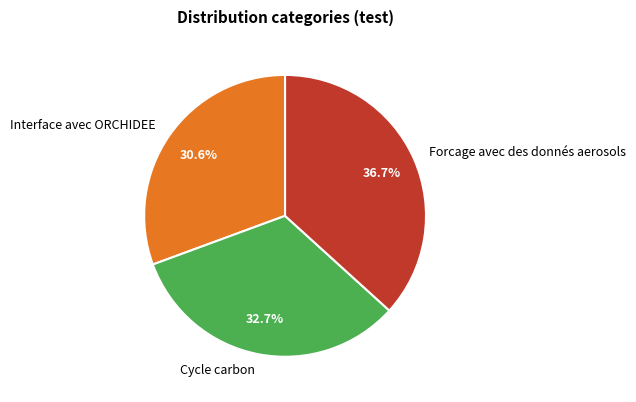

Combined, what portion of the pie is Forcage avec des donnés aerosols and Interface avec ORCHIDEE?

67.3%